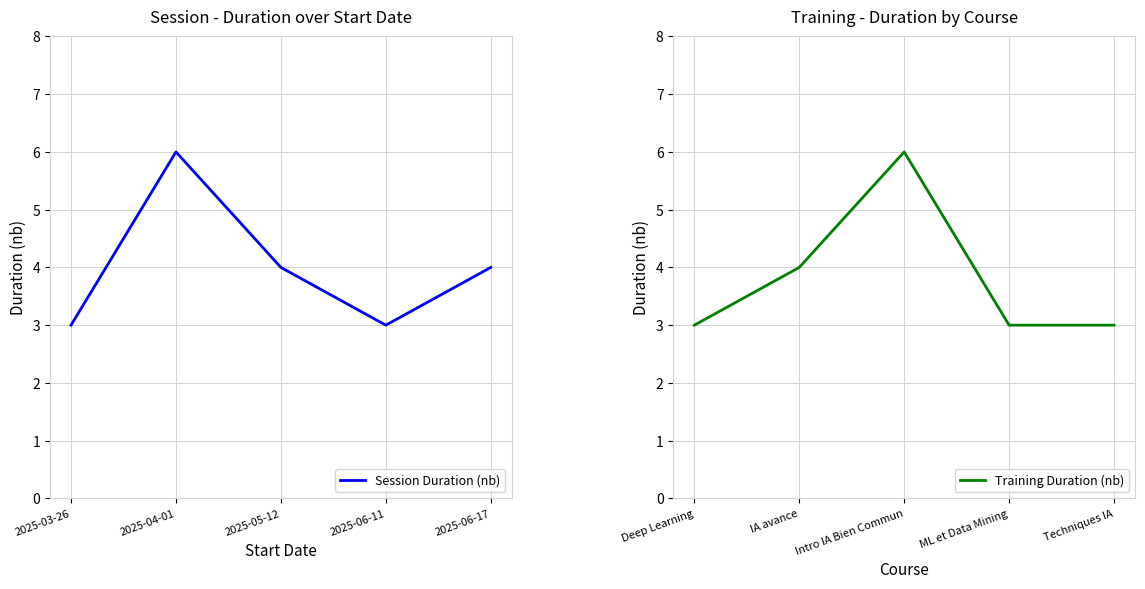

True or false: Session Duration (nb) has a value of 5 at 2025-06-11.

False